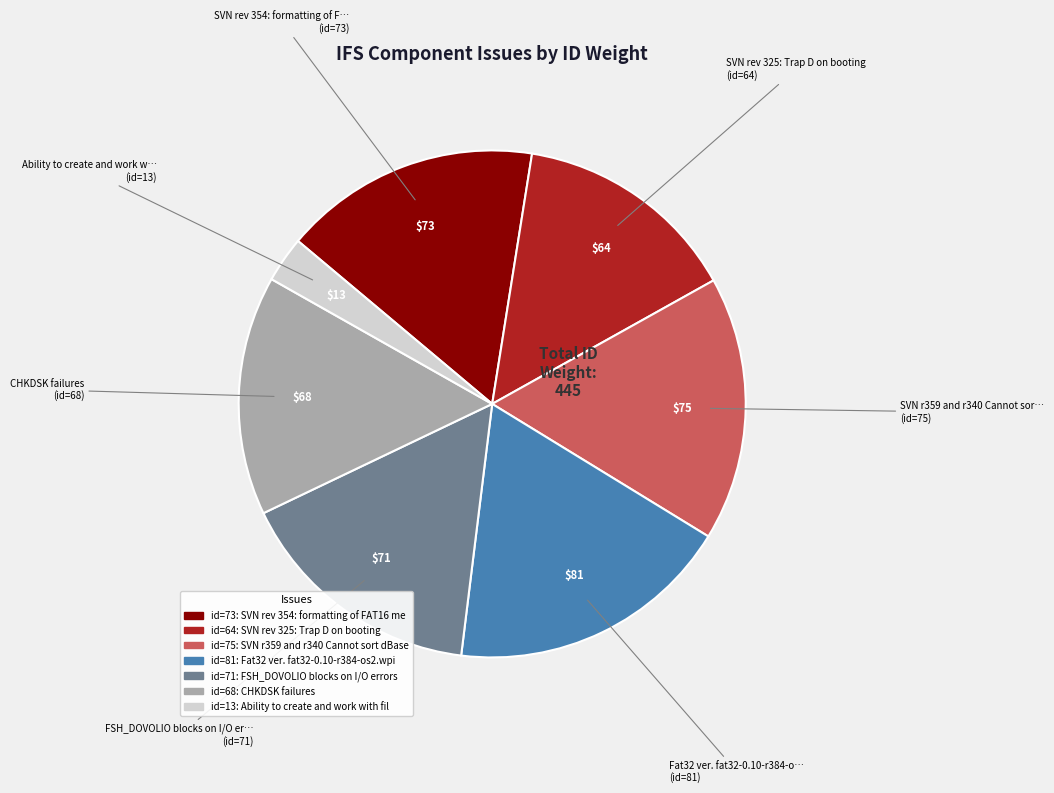

How many segments does this pie chart have?

7